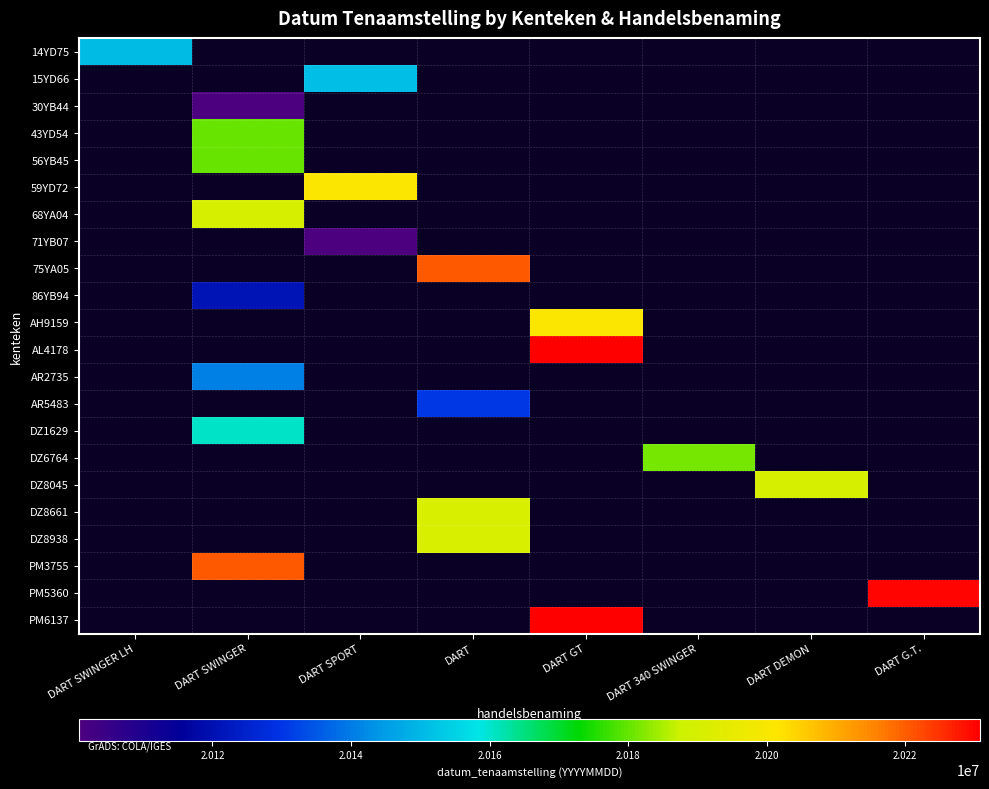

Which category has the lowest value across all series?

DART SPORT